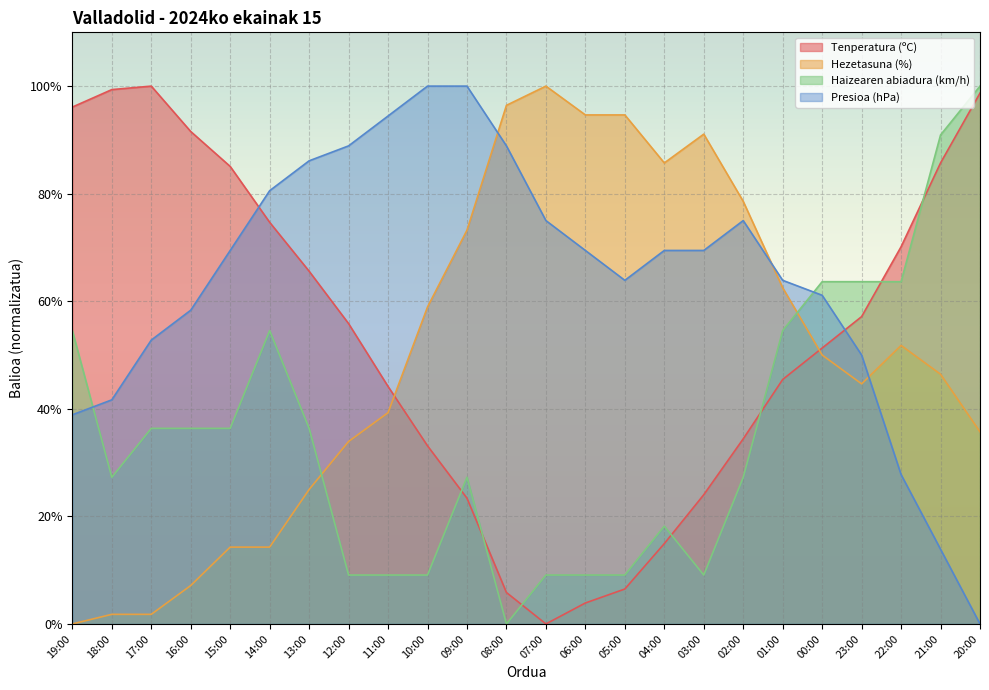

Count the number of categories in the chart.

24